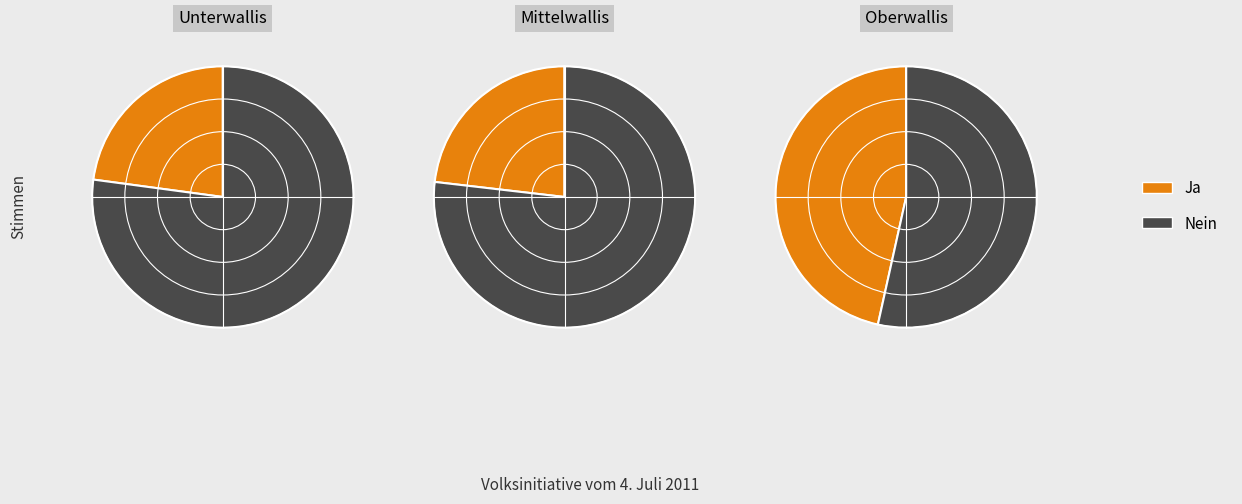

Do Unterwallis and Mittelwallis together represent more than half of the pie?

No